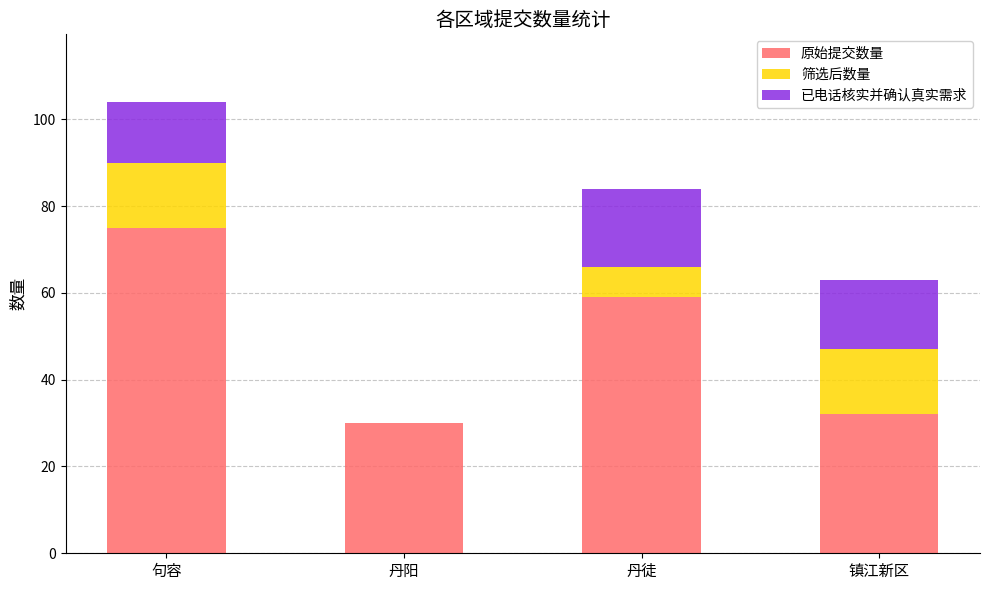

At which category is the sum across all series the highest?

句容